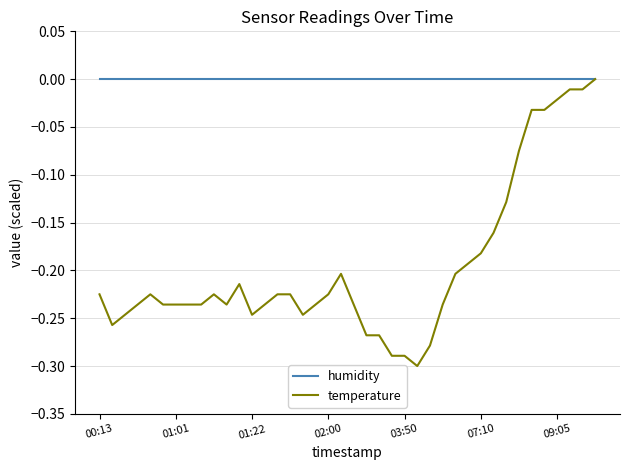

List the series in order of their overall mean, highest first.

humidity, temperature